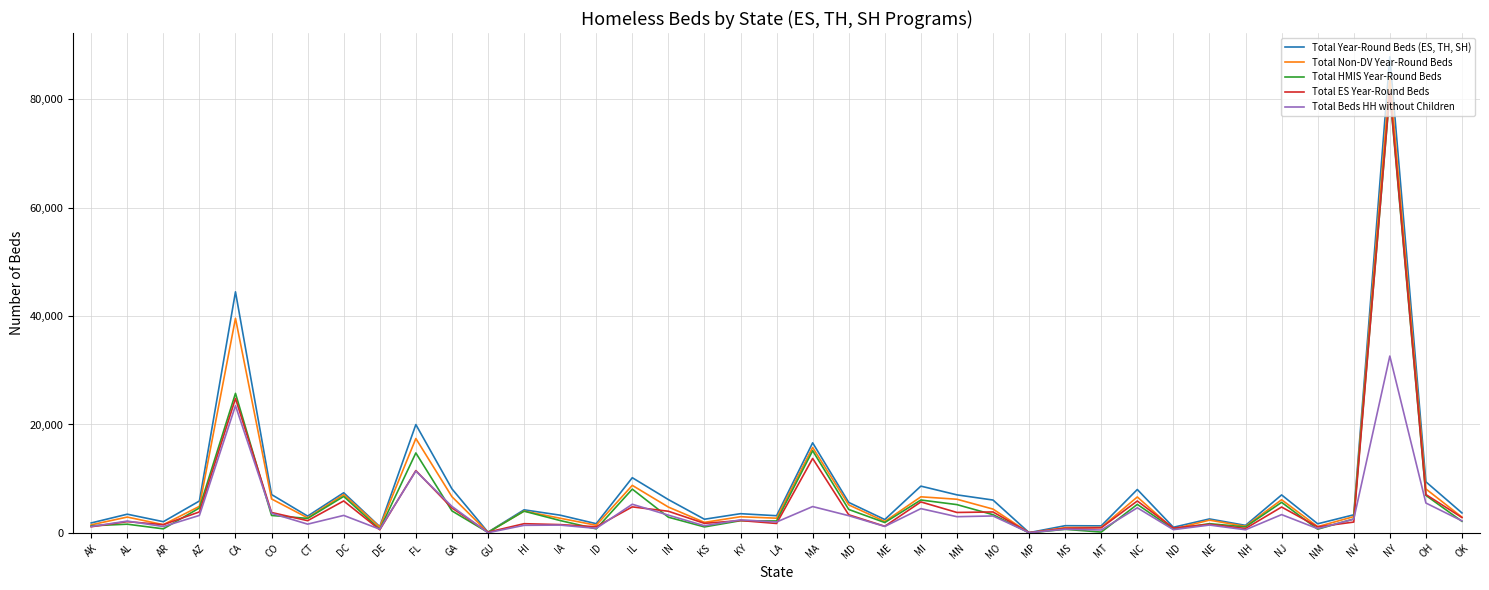

The value of Total Beds HH without Children at NC is 7973. True or false?

False